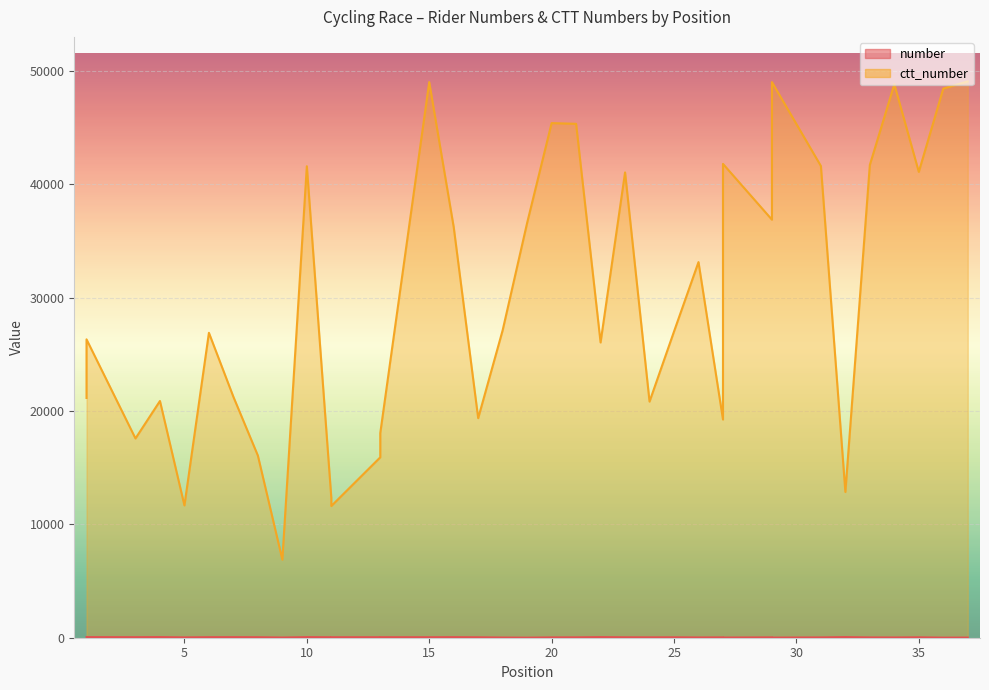

The ctt_number series shows 41706 at 33. True or false?

True